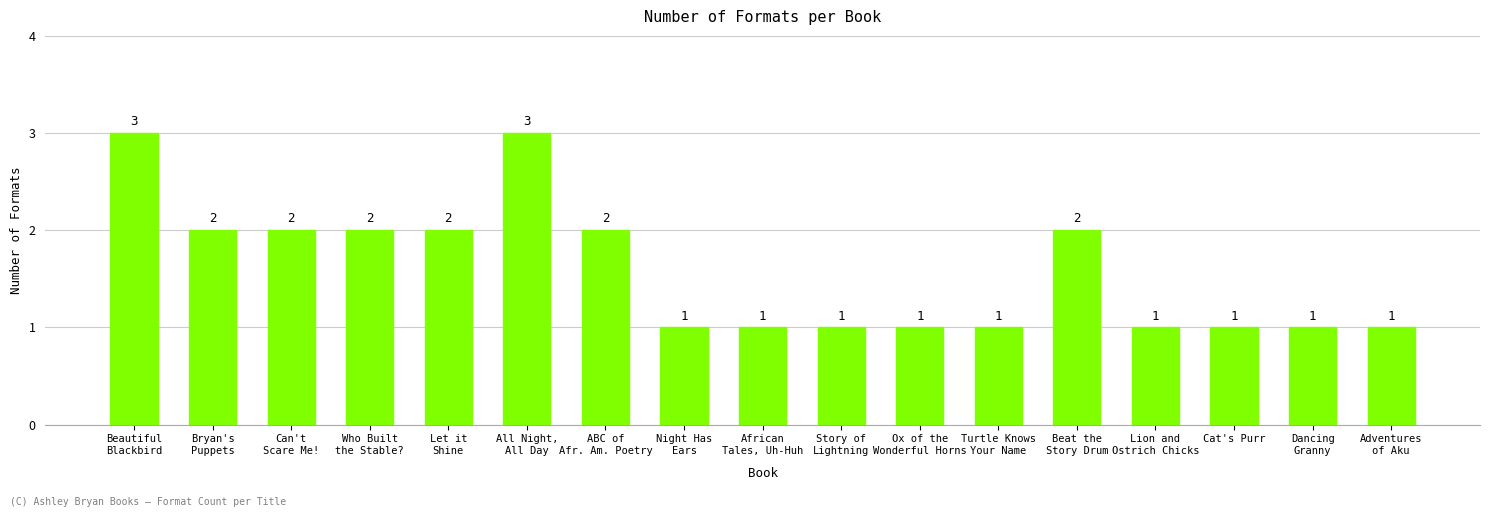

Does the chart contain stacked bars?

No